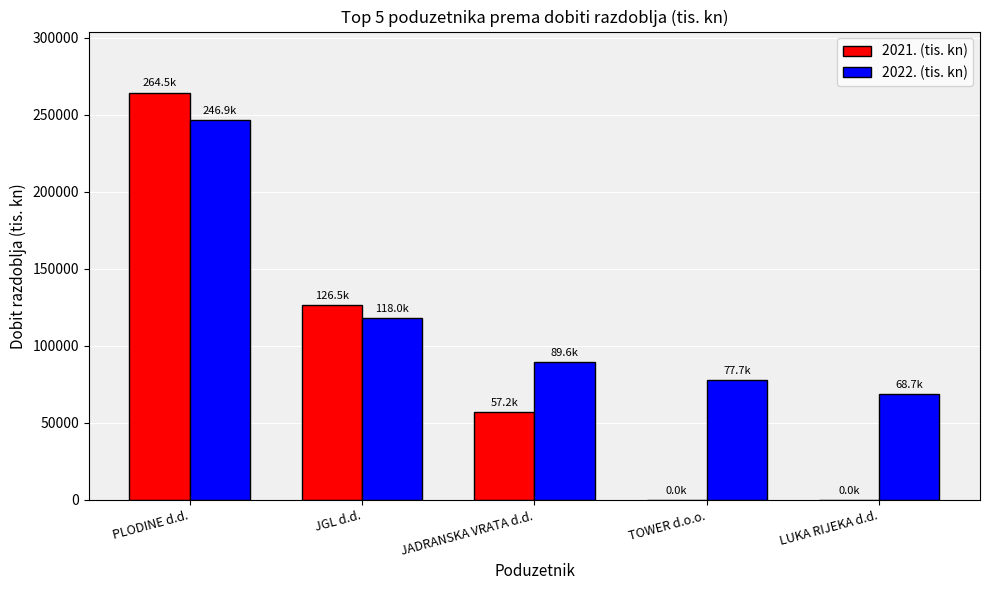

Are the bars horizontal?

No